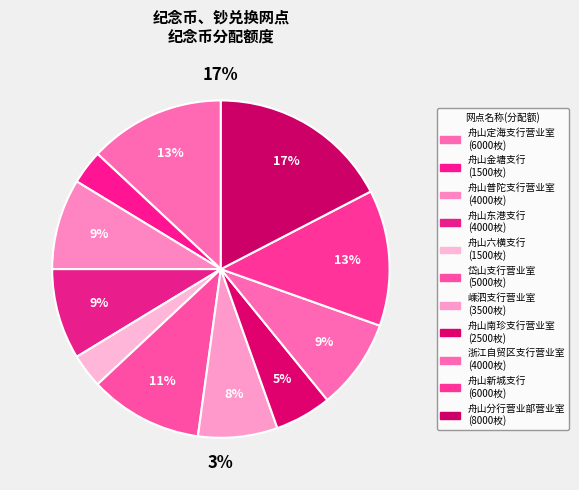

True or false: 舟山金塘支行 accounts for 3% of the total.

True